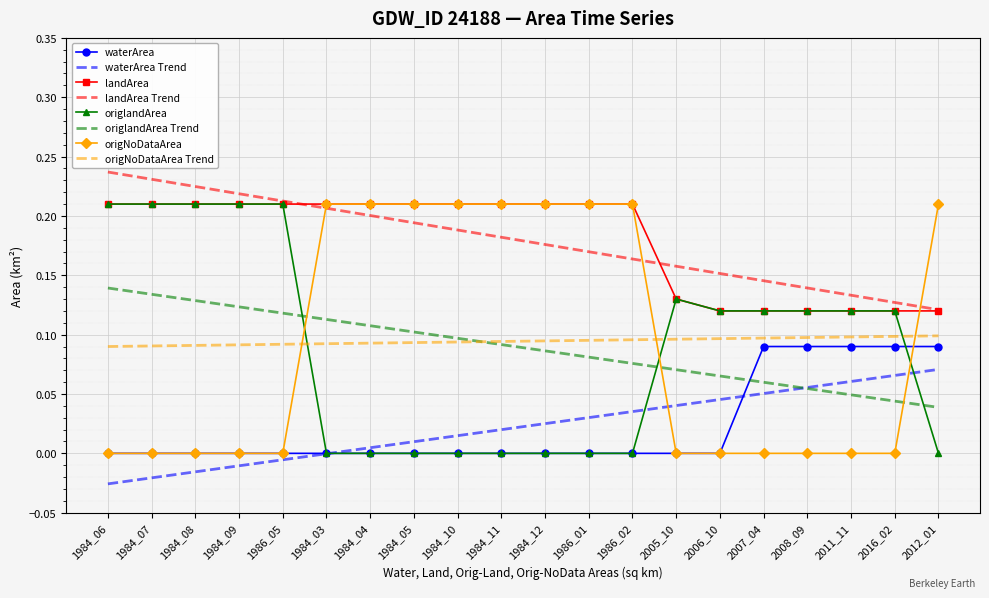

True or false: landArea and waterArea cross at least once.

False